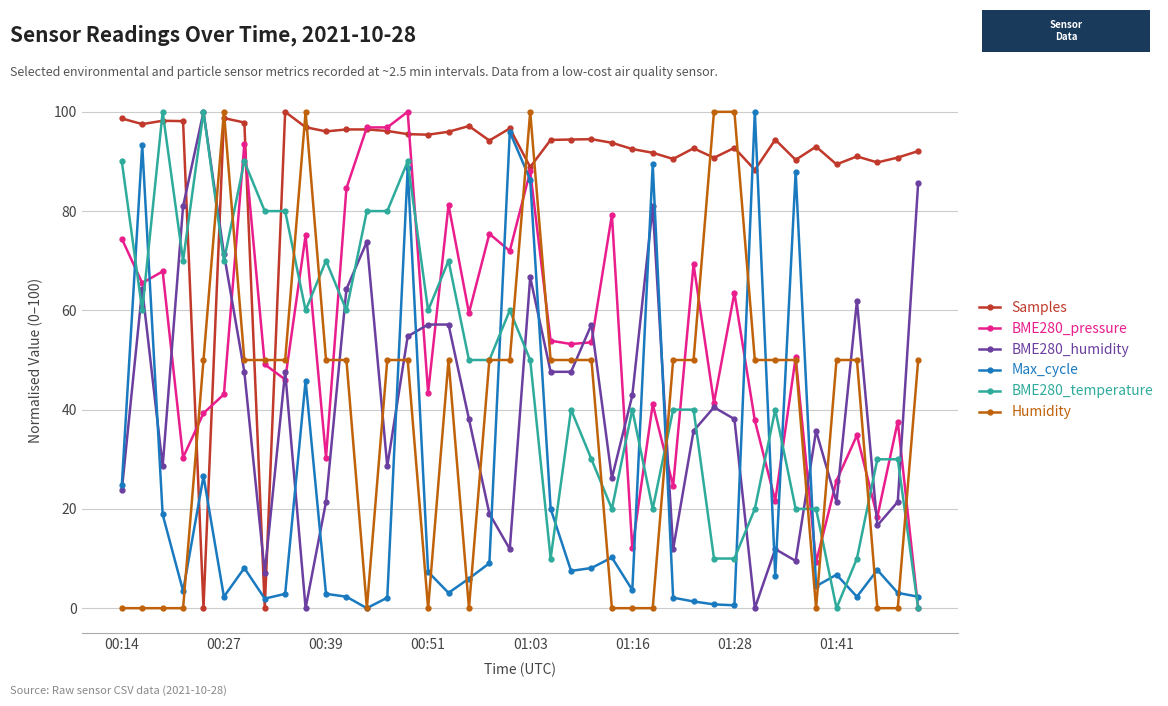

How many values in Max_cycle are above zero?

39